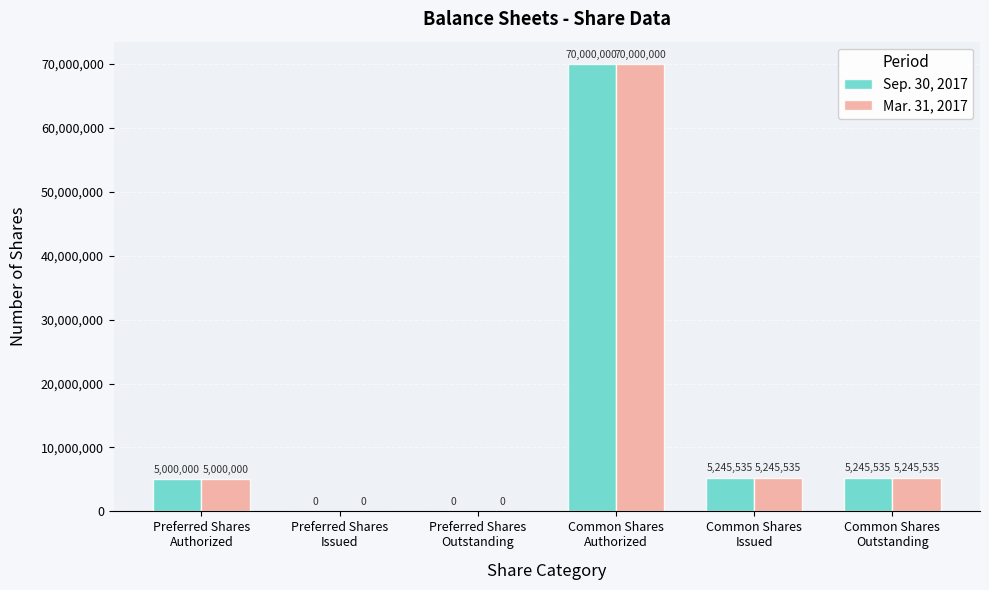

What is the highest value of the Mar. 31, 2017 series?

70000000